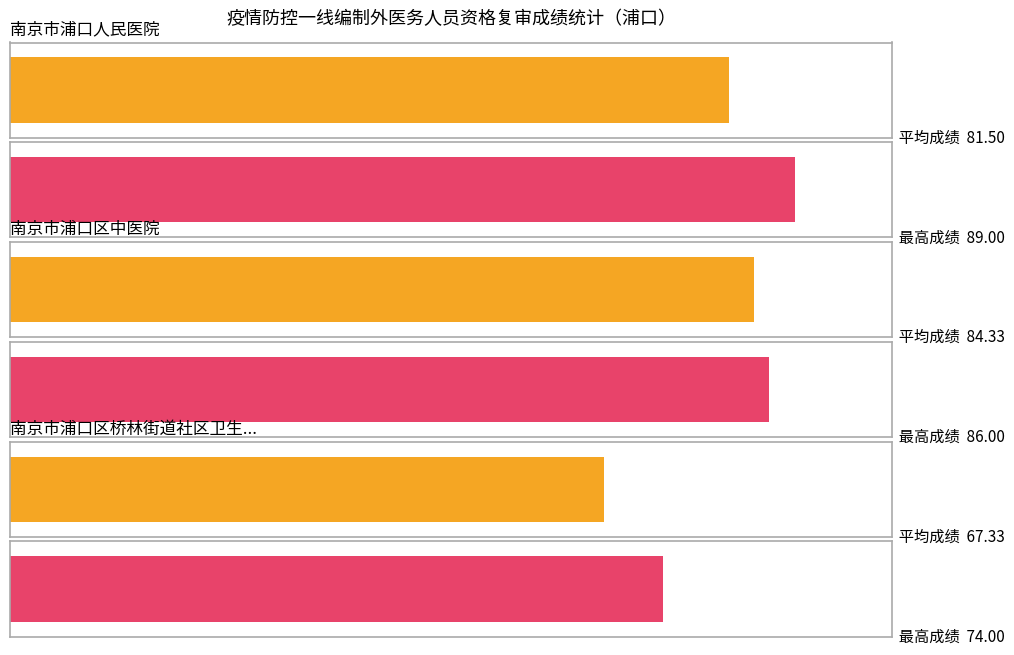

Rank the series by their maximum value, from highest to lowest.

南京市浦口人民医院, 南京市浦口区中医院, 南京市浦口区桥林街道社区卫生服务中心